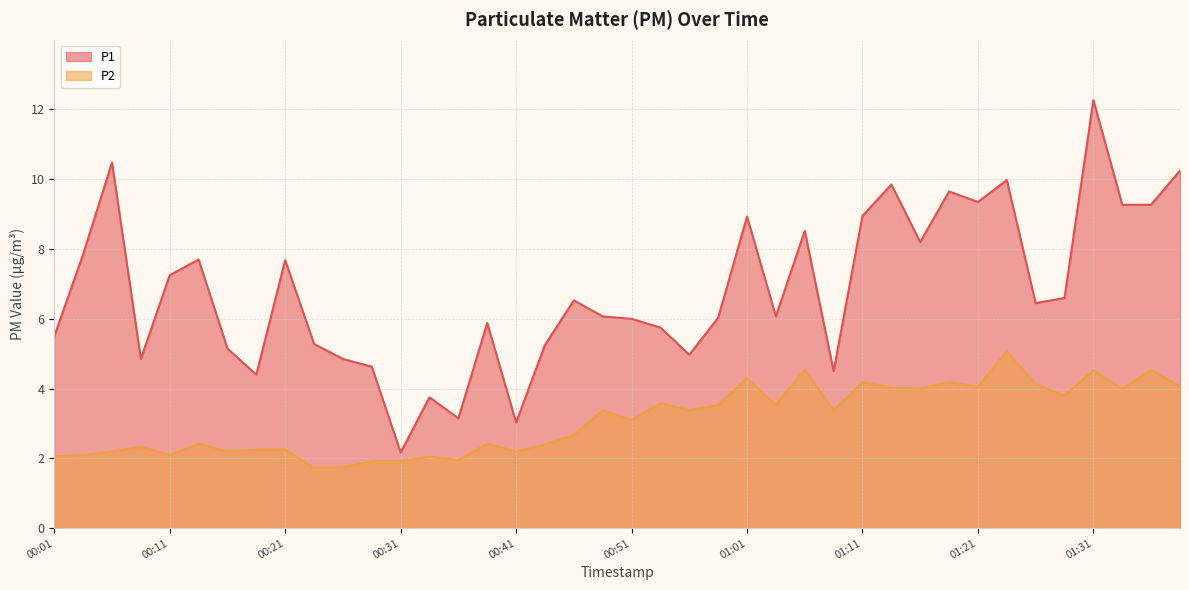

What is the difference between the second highest and second lowest values in the P1 series?

7.5